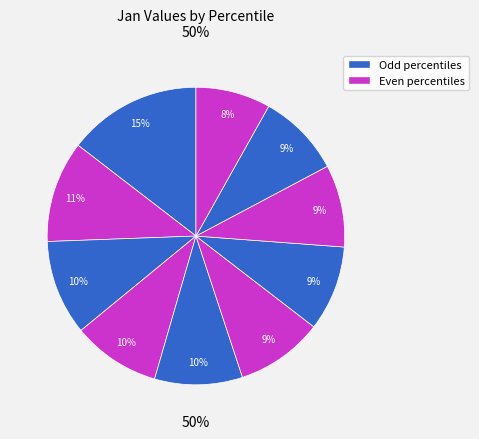

How many slices are in this pie chart?

10